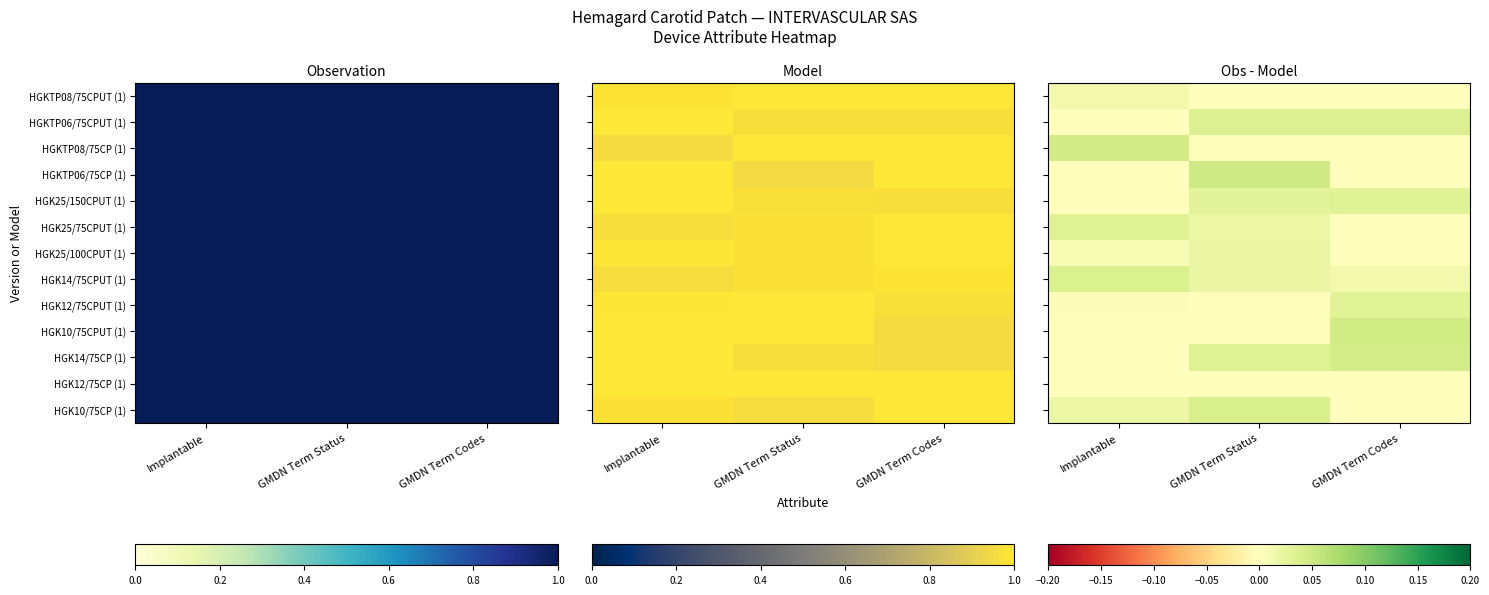

Between Implantable and GMDN Term Status, which is larger?

Implantable